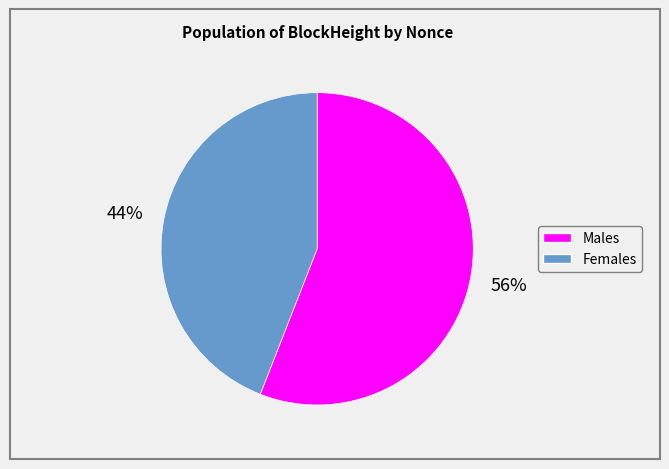

Rank the categories by value from lowest to highest.

Females, Males